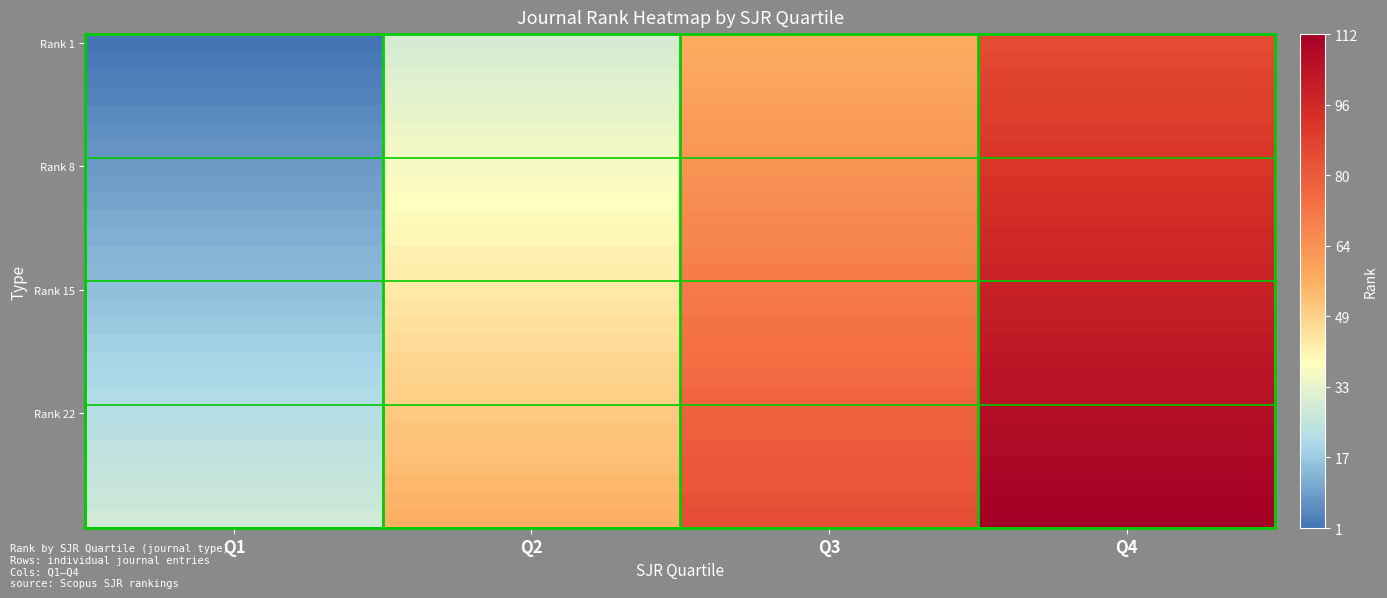

At how many categories does at least one series exceed 36?

3